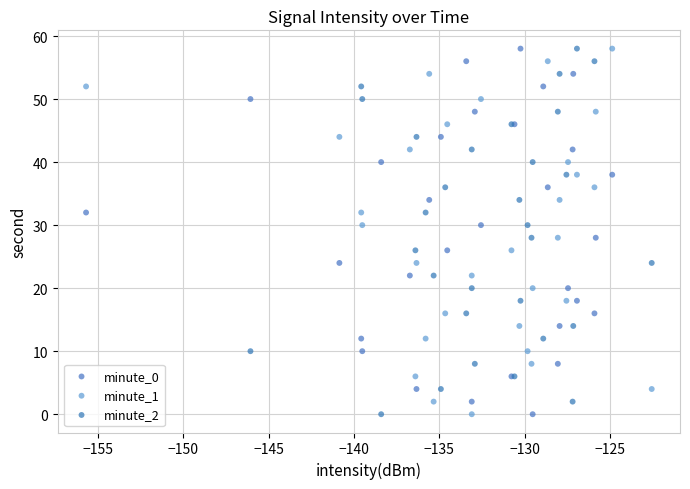

What are all the series names shown in the legend?

minute_0, minute_1, minute_2